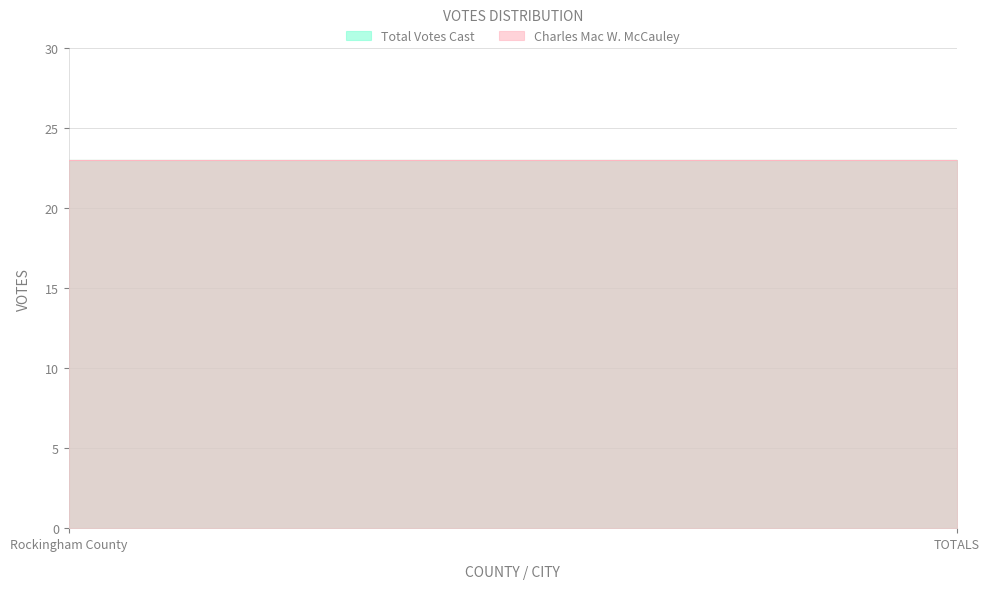

Is it true that Total Votes Cast equals 23 at TOTALS?

True